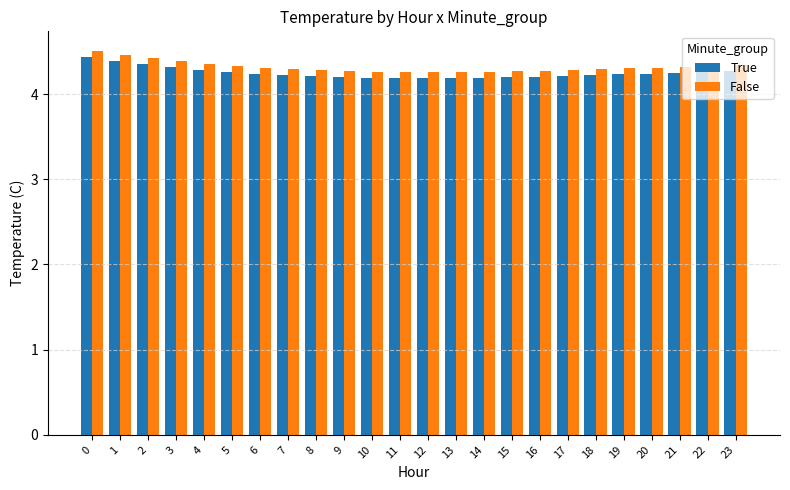

What is the minimum value for False?

4.3